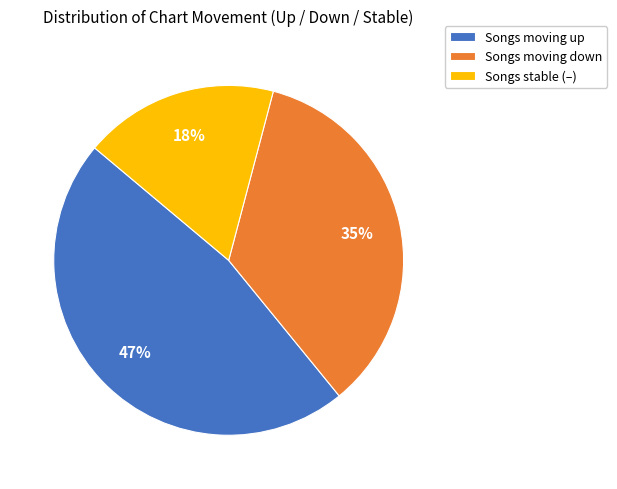

Is the sum of Songs moving down and Songs stable (–) greater than half?

Yes